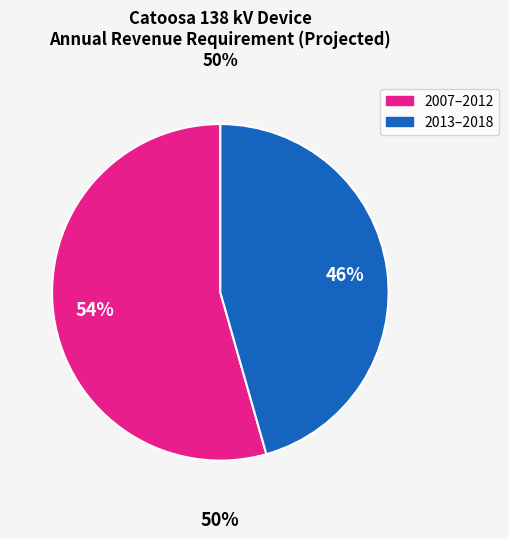

What is the ratio of the value at 2013 to the value at 2009?

0.9